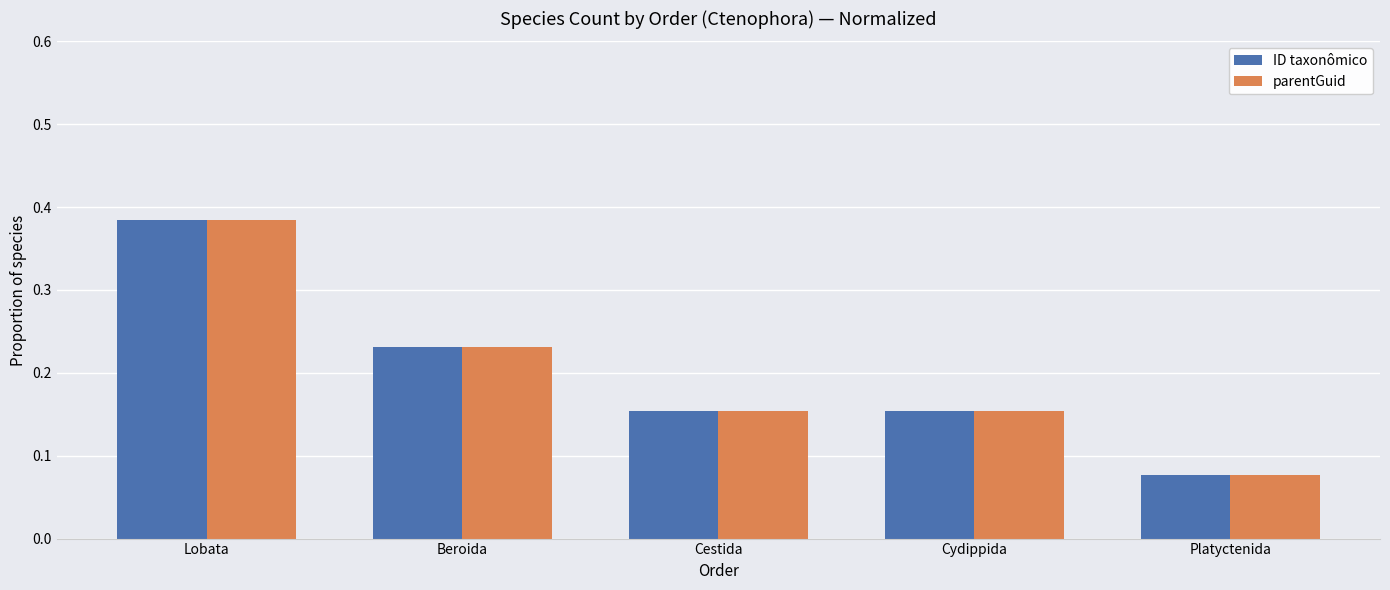

What is the sum of all ID taxonômico values?

1.0